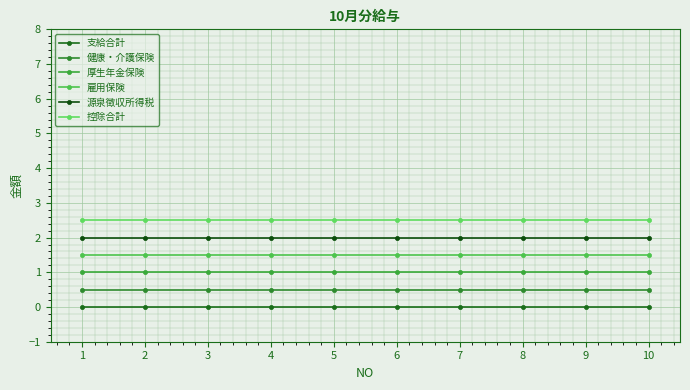

What is the sum of the 源泉徴収所得税 values at 8 and 2?

4.0